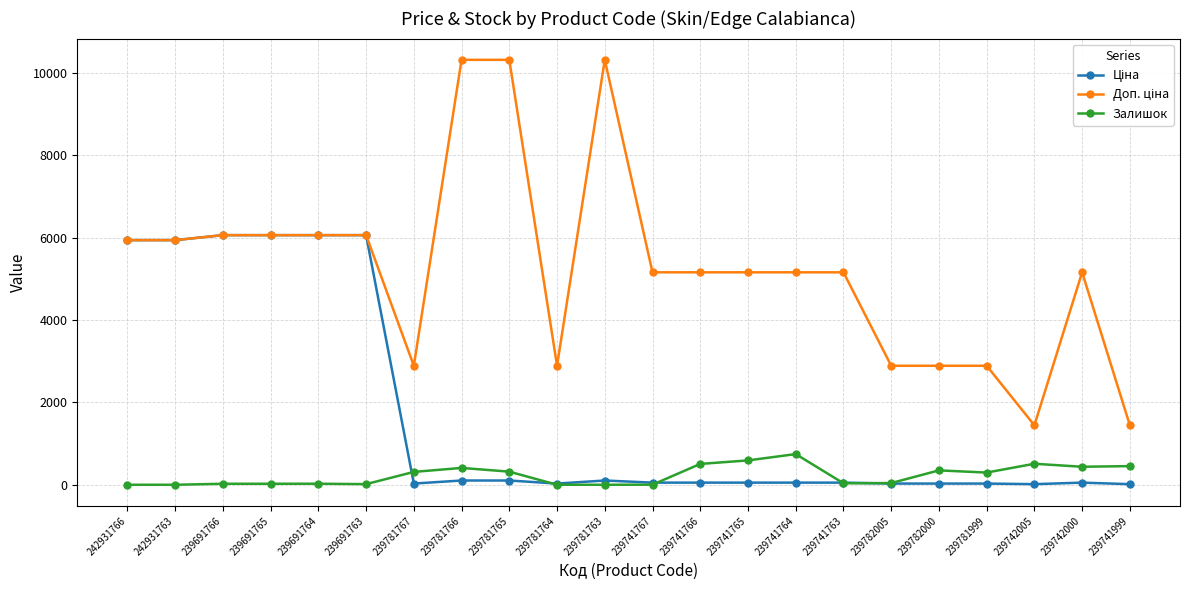

True or false: Залишок has more than 2 interior local peaks.

True